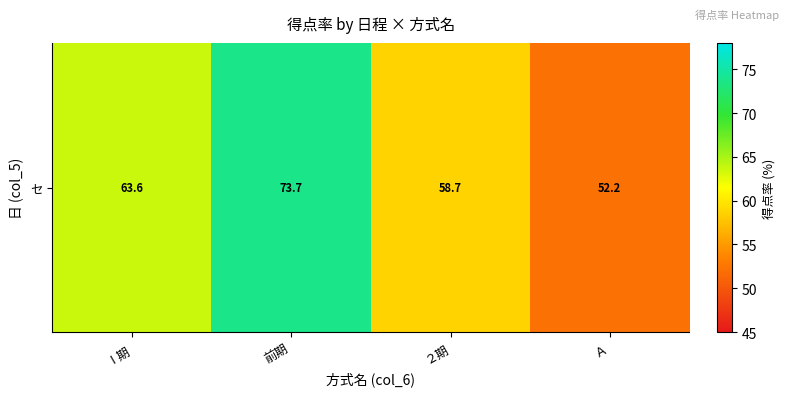

Reading right to left, transcribe all the data shown in this chart.

Ａ=52.2	２期=58.7	前期=73.7	Ⅰ期=63.6